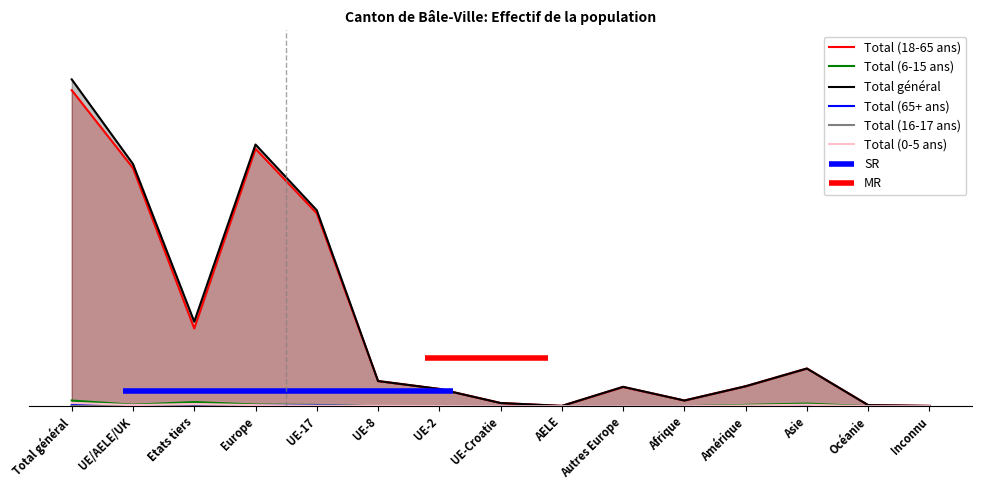

Where is Total (18-65 ans) nearest to the value 821?

UE-17